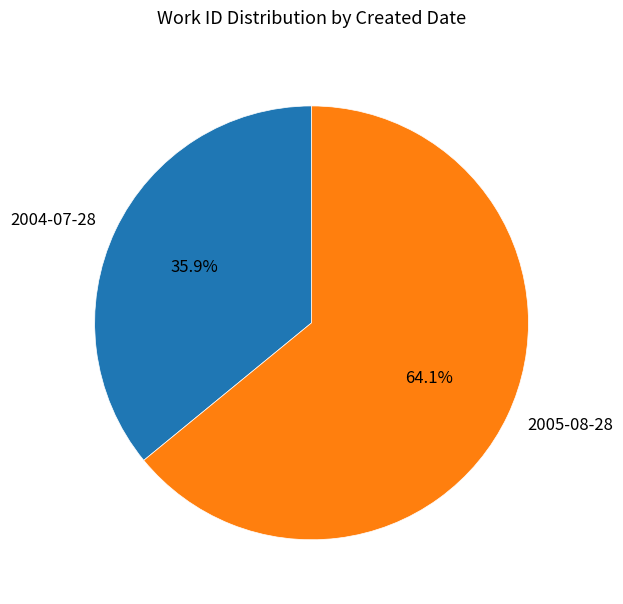

How many slices are in this pie chart?

2